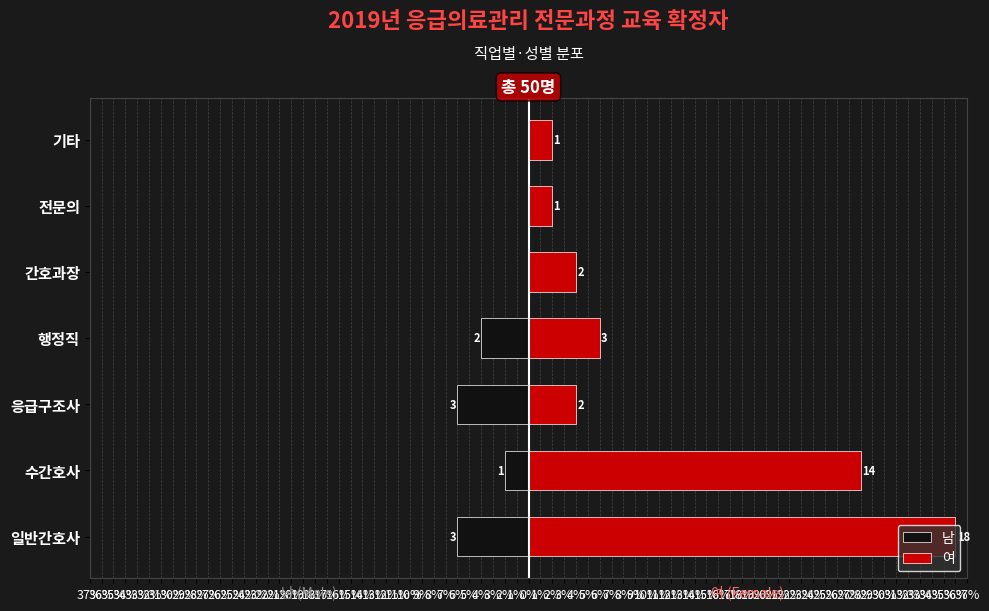

How many bars are there in each group?

2